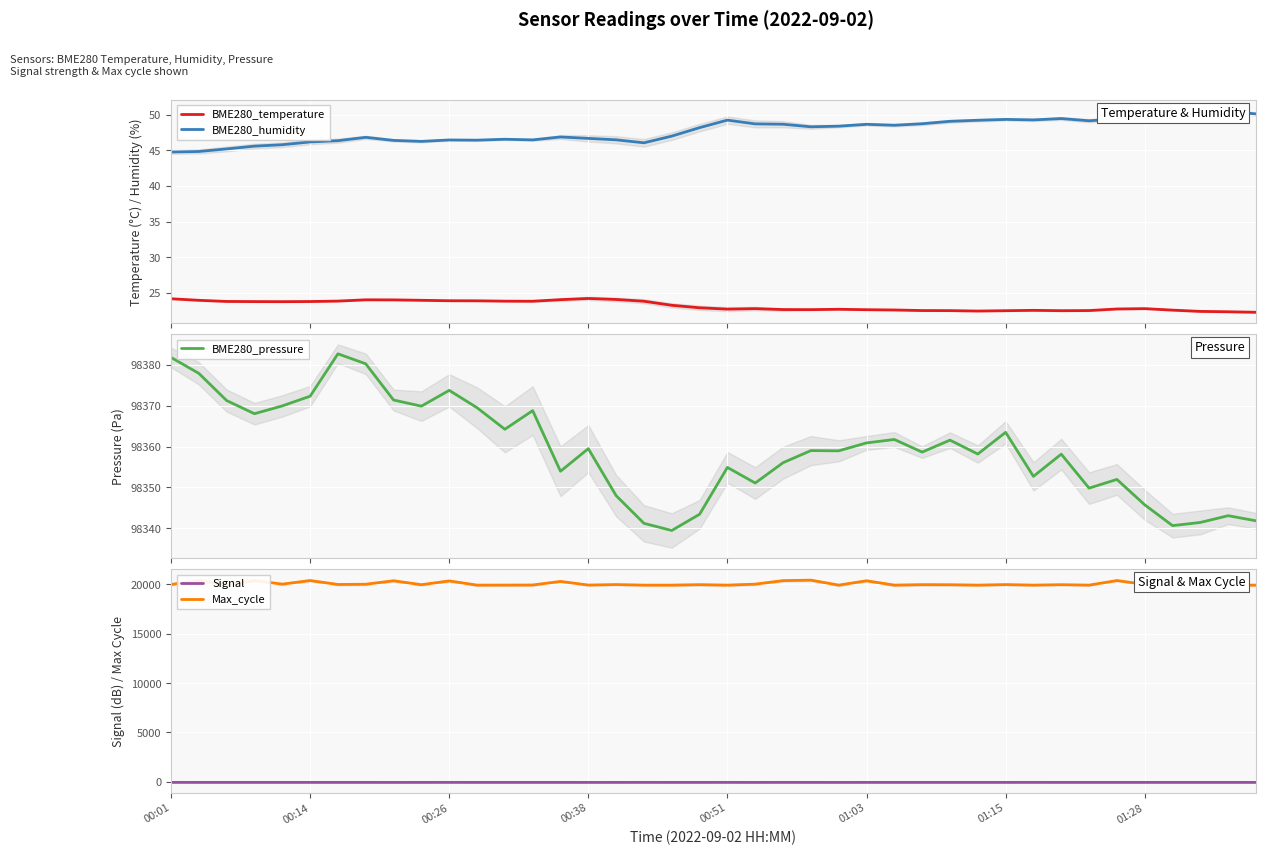

Which series has the largest total across all categories?

BME280_pressure